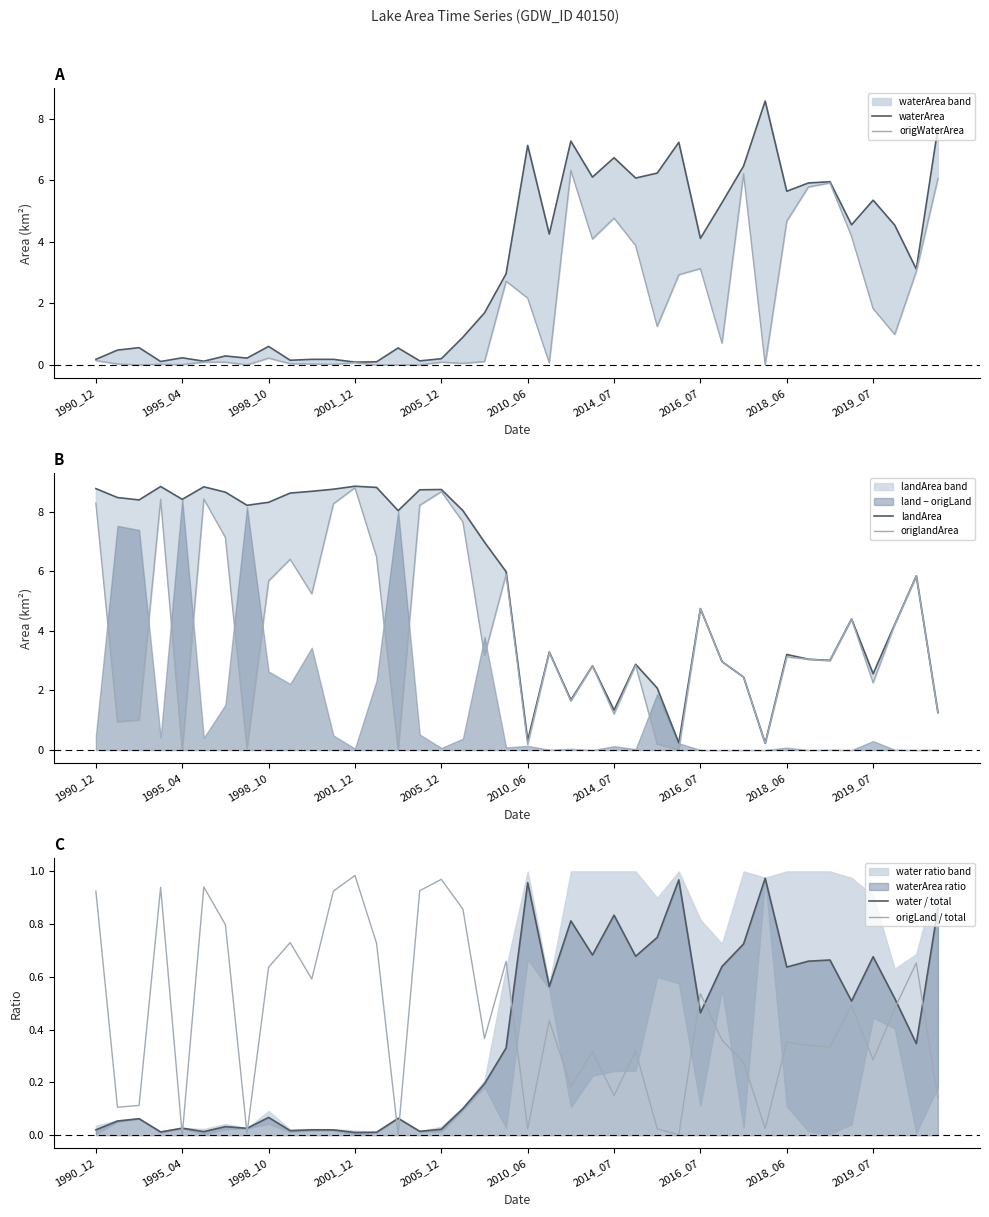

Which series has the widest spread of values?

origlandArea